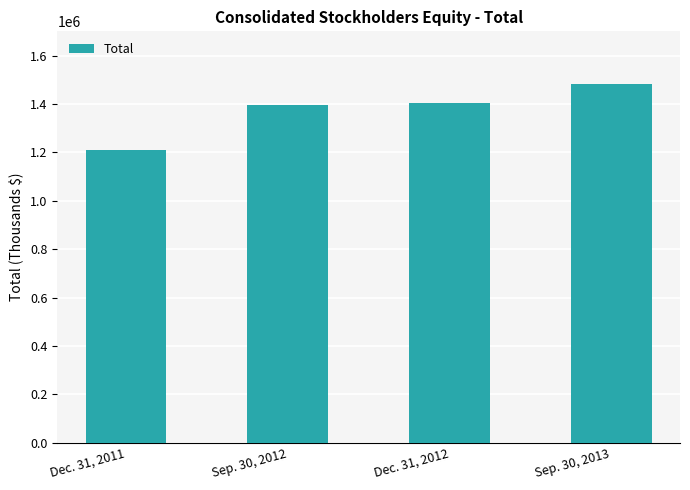

What is the change in value from Dec. 31, 2011 to Sep. 30, 2012?

+184799